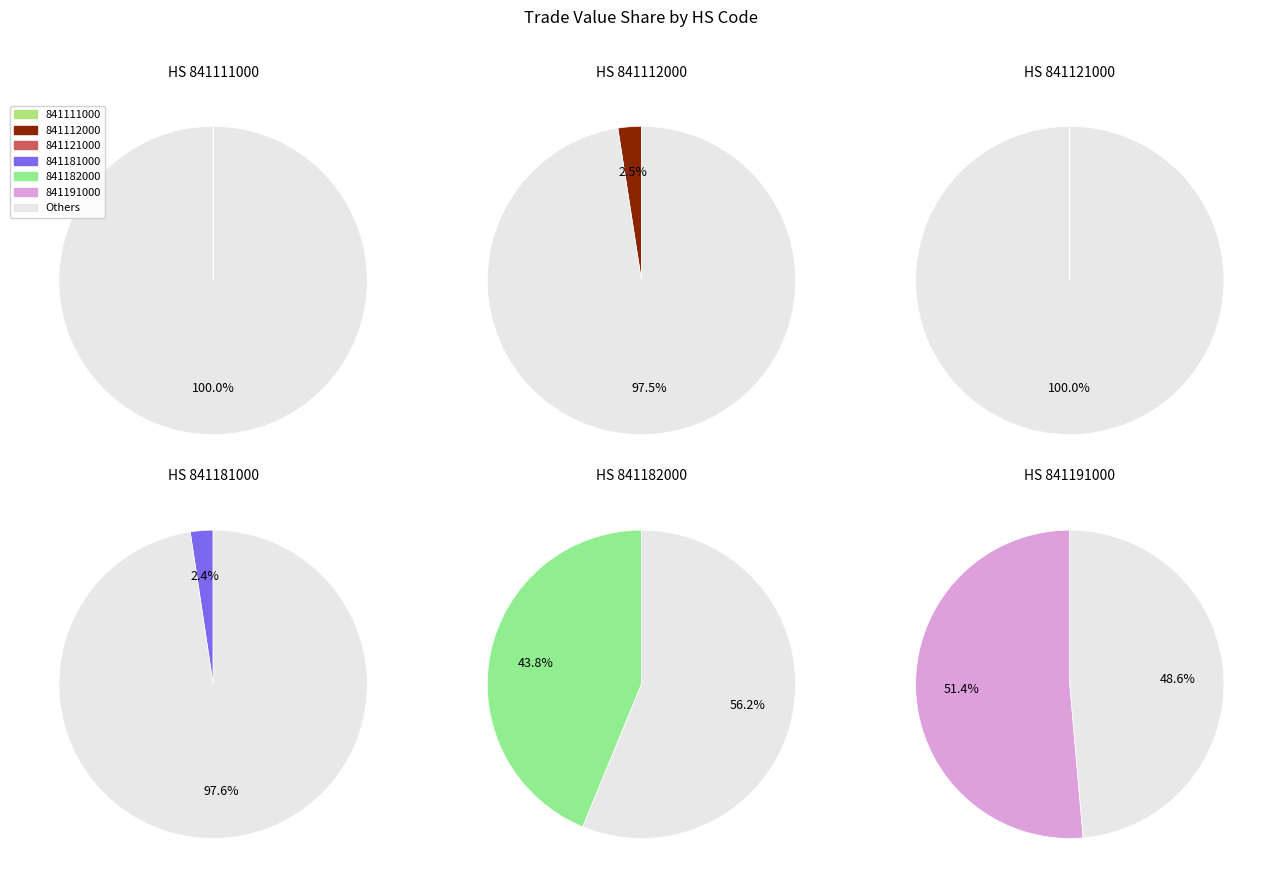

The 841111000 slice represents 0% of the pie. True or false?

True